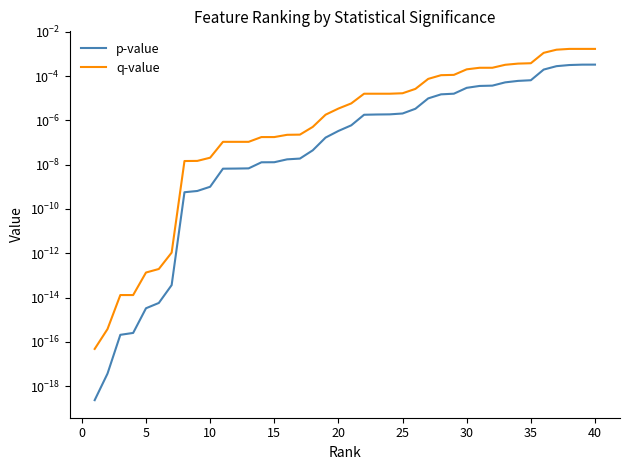

What are all the series names shown in the legend?

p-value, q-value